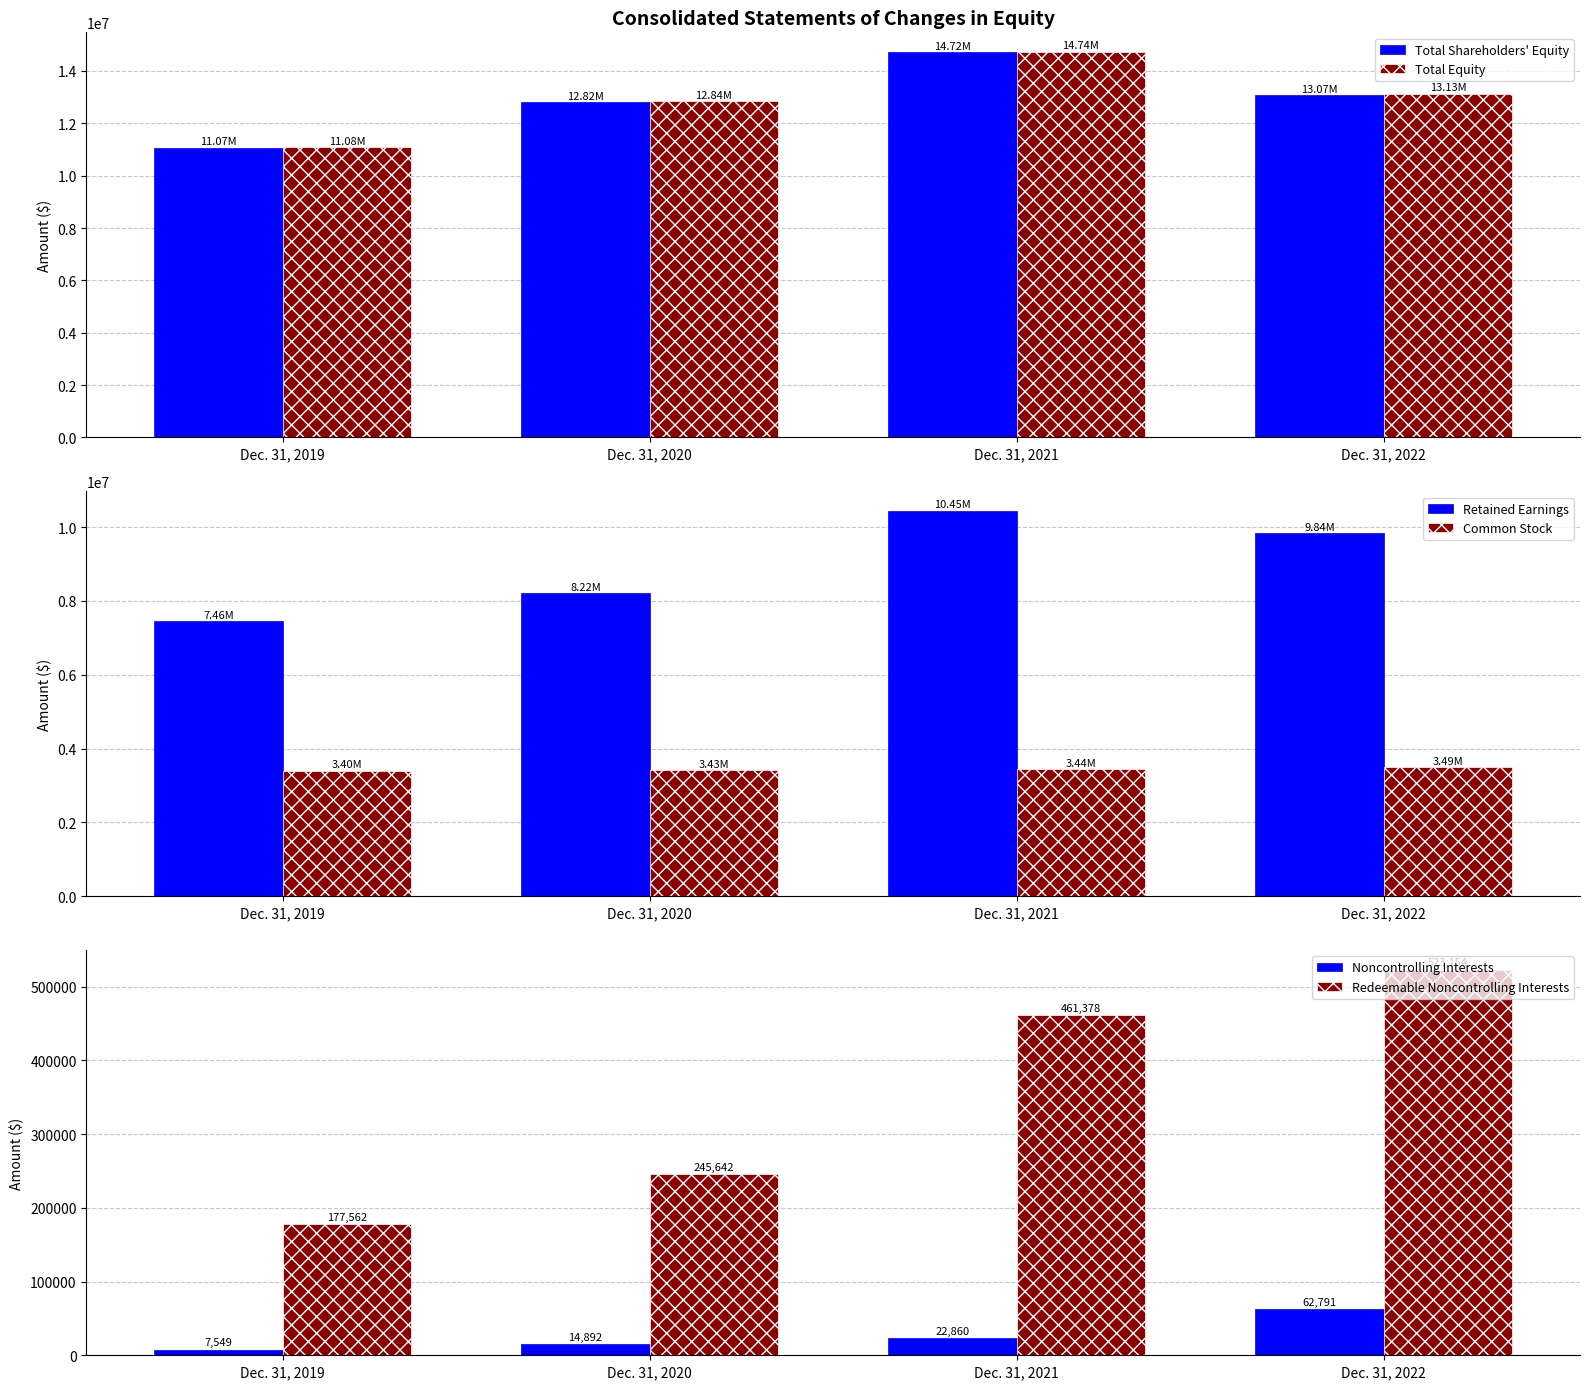

How many values in the Total Shareholders' Equity series exceed 13065534?

1